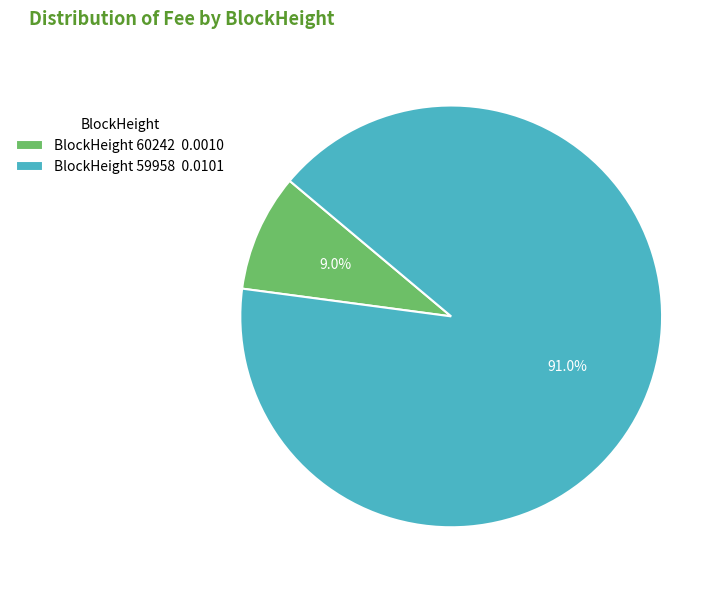

Approximately how many times larger is the value at BlockHeight 59958 0.0101 compared to BlockHeight 60242 0.0010?

10.1